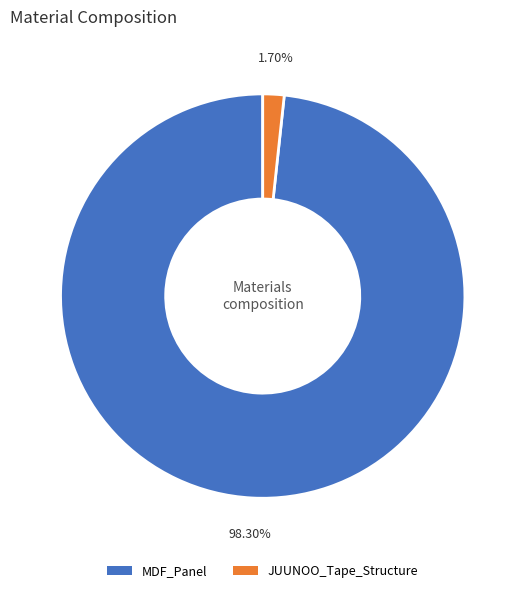

Count the number of slices in the pie.

2